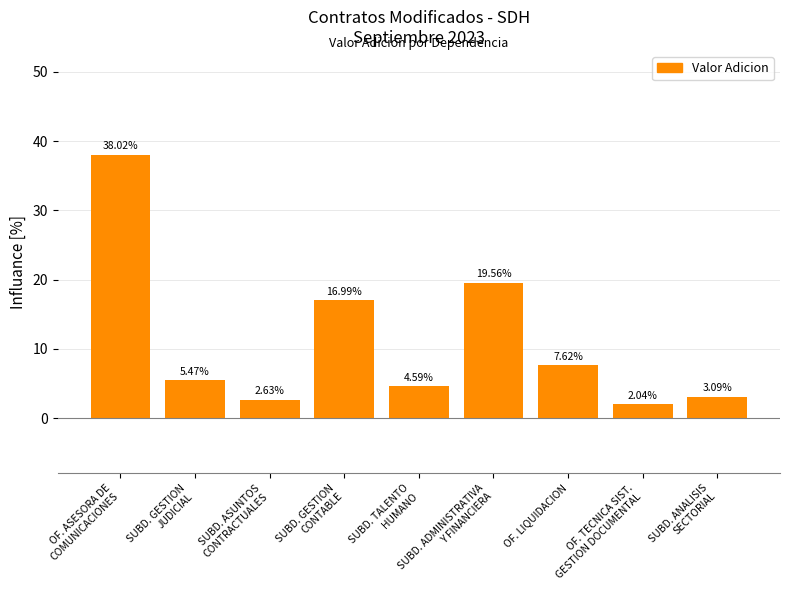

The value at OF. LIQUIDACION is 7.6. True or false?

True